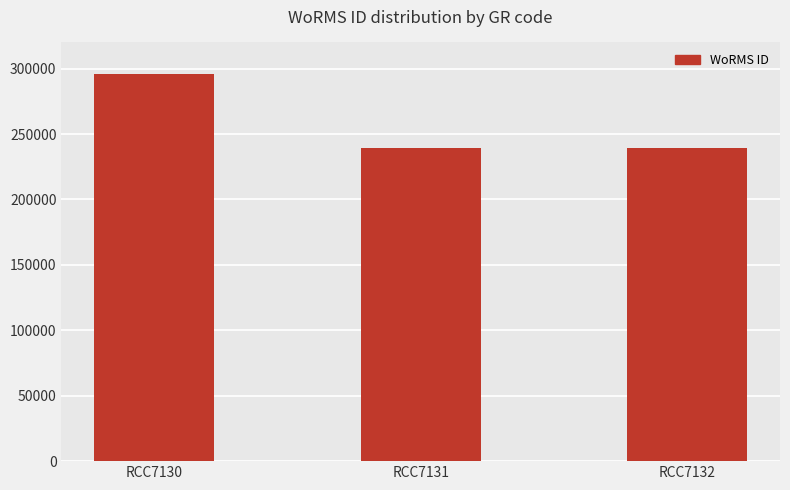

Count the number of data series in this chart.

1